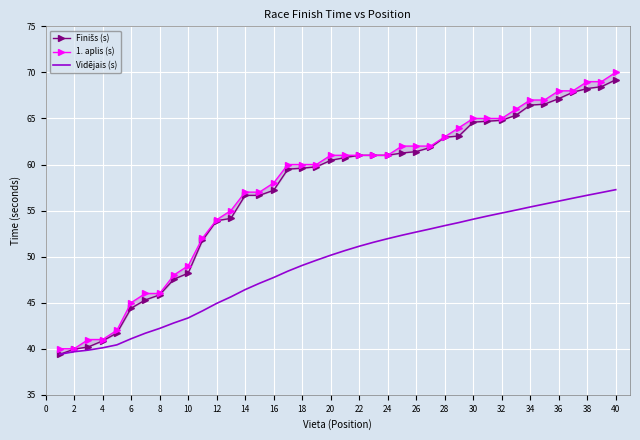

What is the difference between the maximum and minimum values in the Vidējais (s) series?

17.9